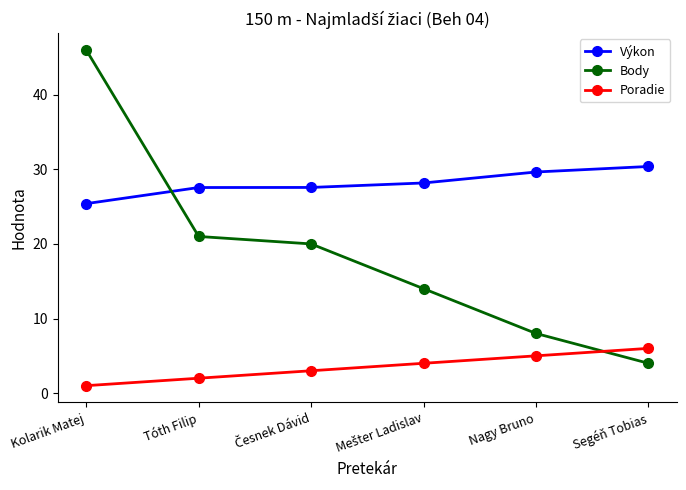

How many distinct data groups are displayed?

3